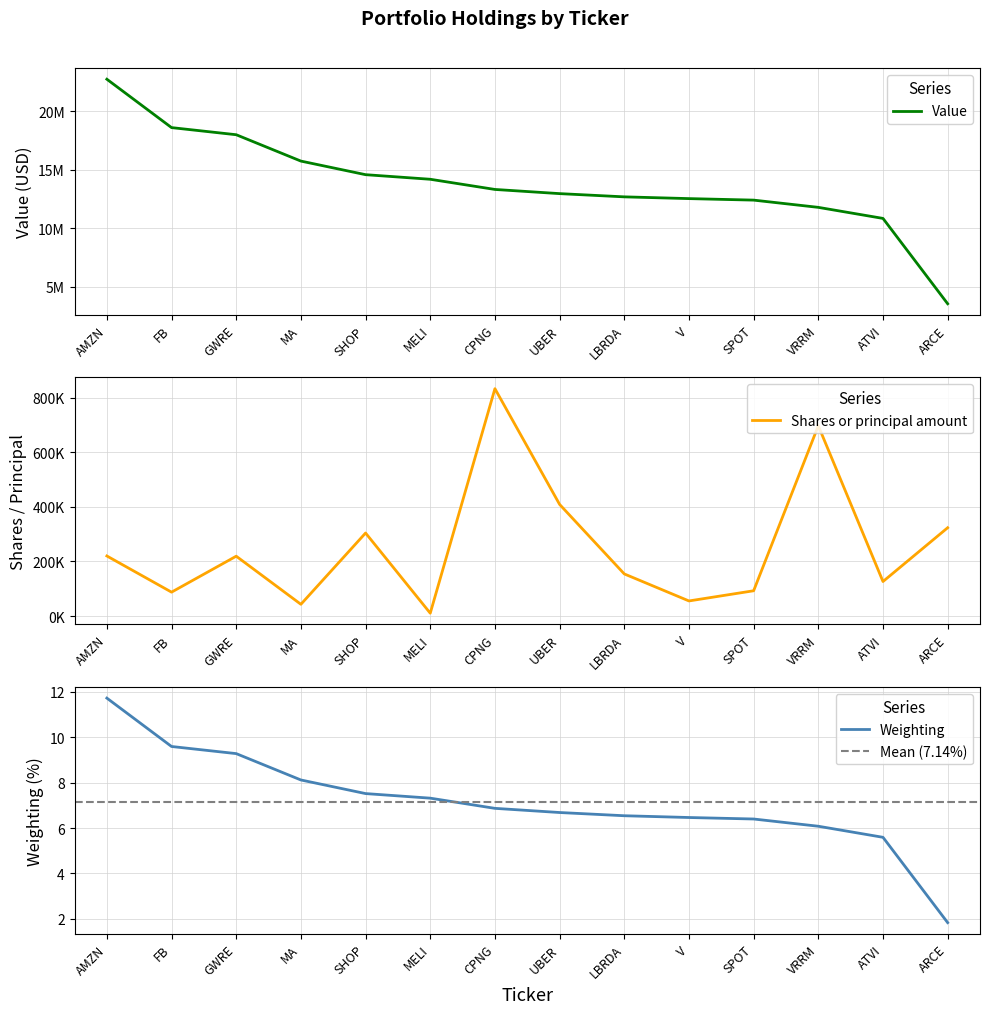

What is the approximate value of Value at FB?

18606213.0